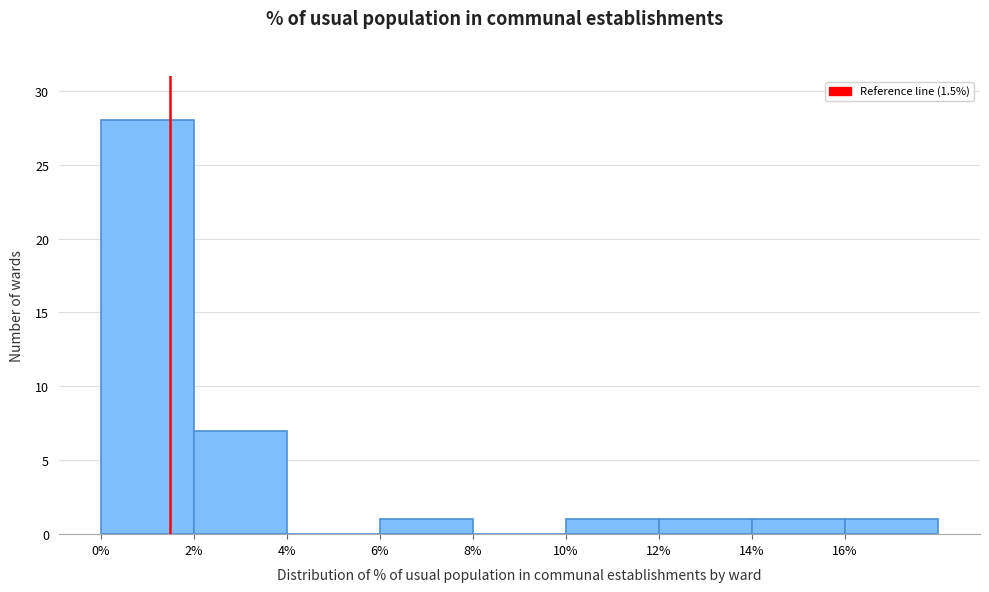

Reading left to right, transcribe this chart: for each bar, give the range it covers on the x-axis and its height. The values are not printed on the chart, so give them approximately, as read against the axis.

0 to 2: 28
2 to 4: 7
4 to 6: 0
6 to 8: 1
8 to 10: 0
10 to 12: 1
12 to 14: 1
14 to 16: 1
16 to 18: 1